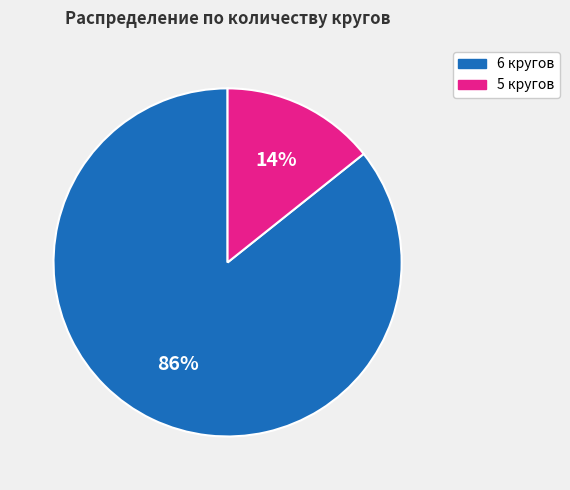

Between 6 кругов and 5 кругов, which is larger?

6 кругов